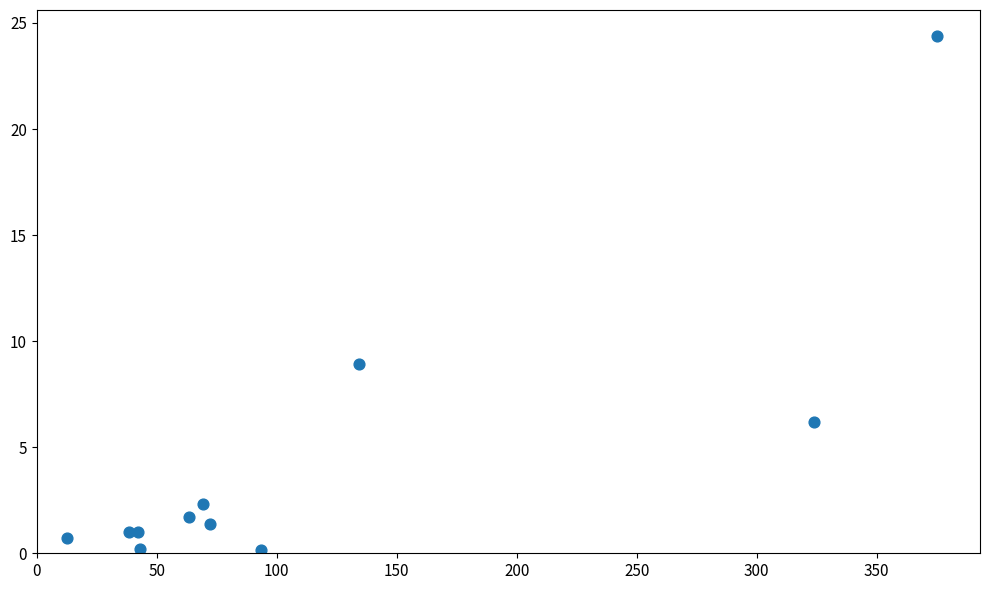

What Y value in the scatter plot is closest to 12?

8.9